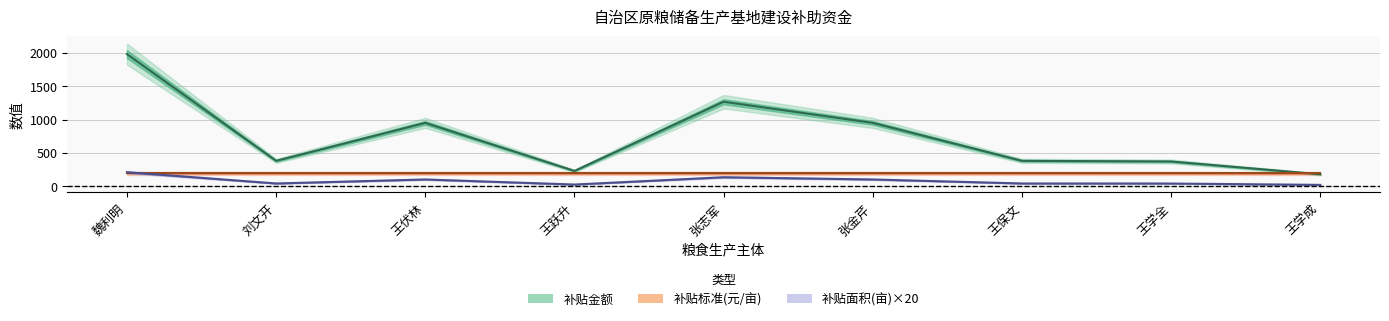

How many interior local peaks does the 补贴金额(元) series have?

2